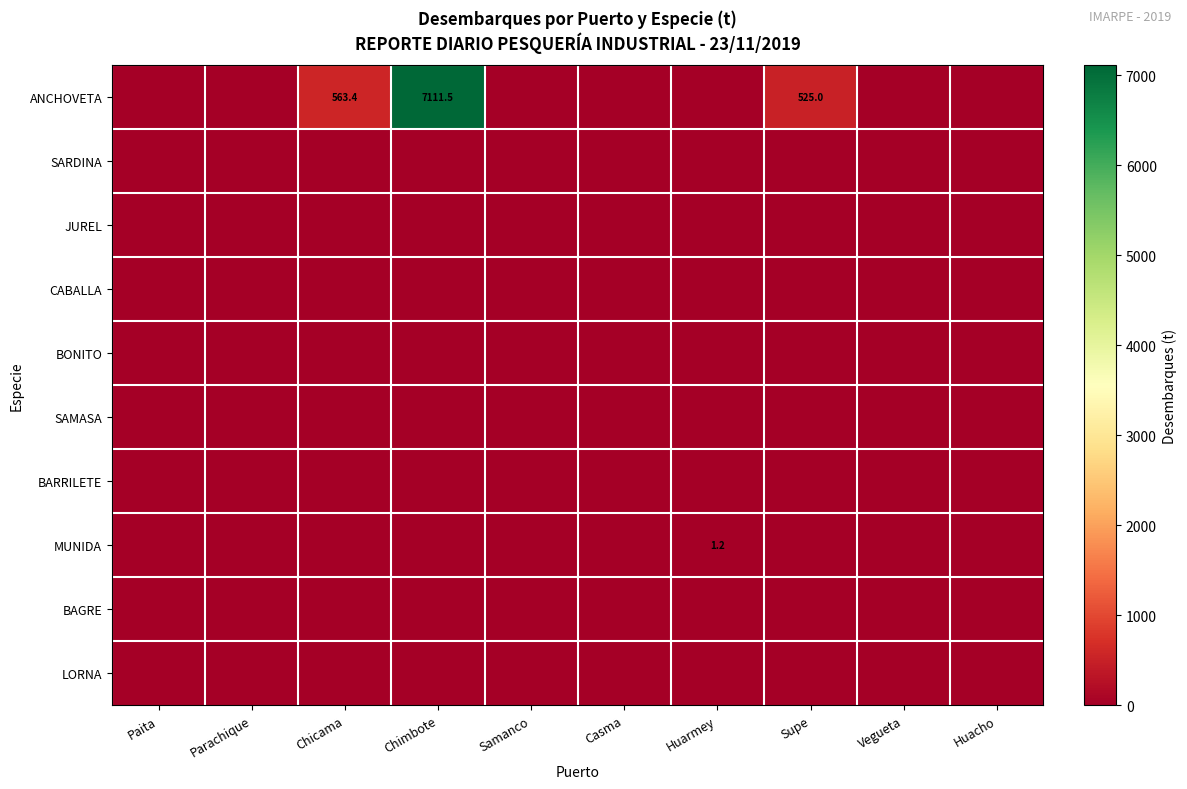

The value of JUREL at Huacho is 0.0. True or false?

True